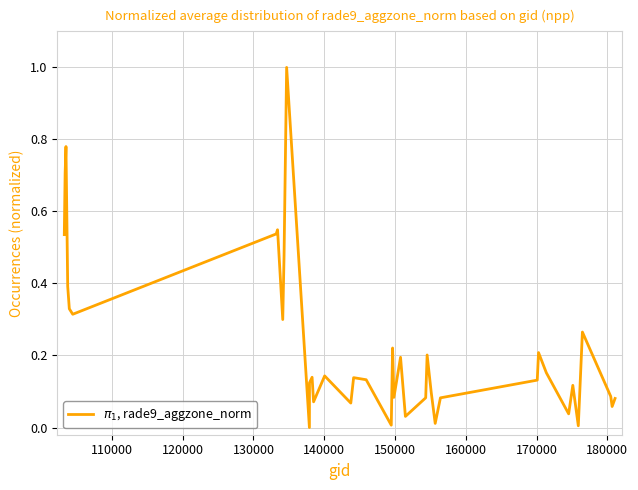

True or false: the data has more than 0 interior local peaks.

True